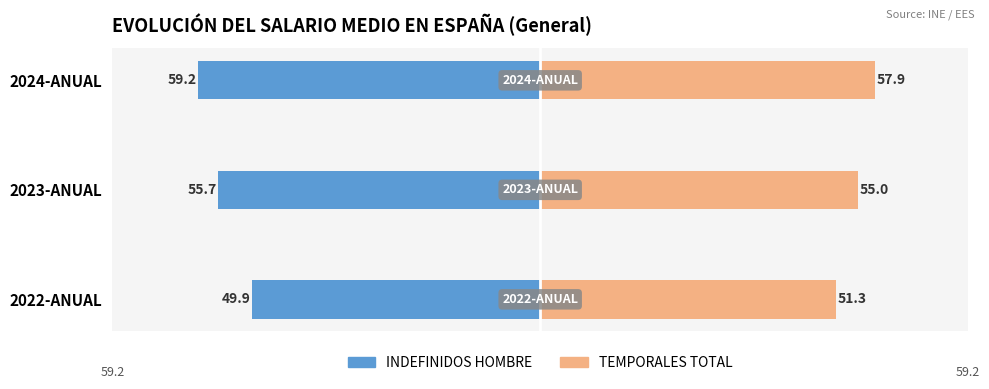

What is the average value of the TEMPORALES TOTAL series?

54.7